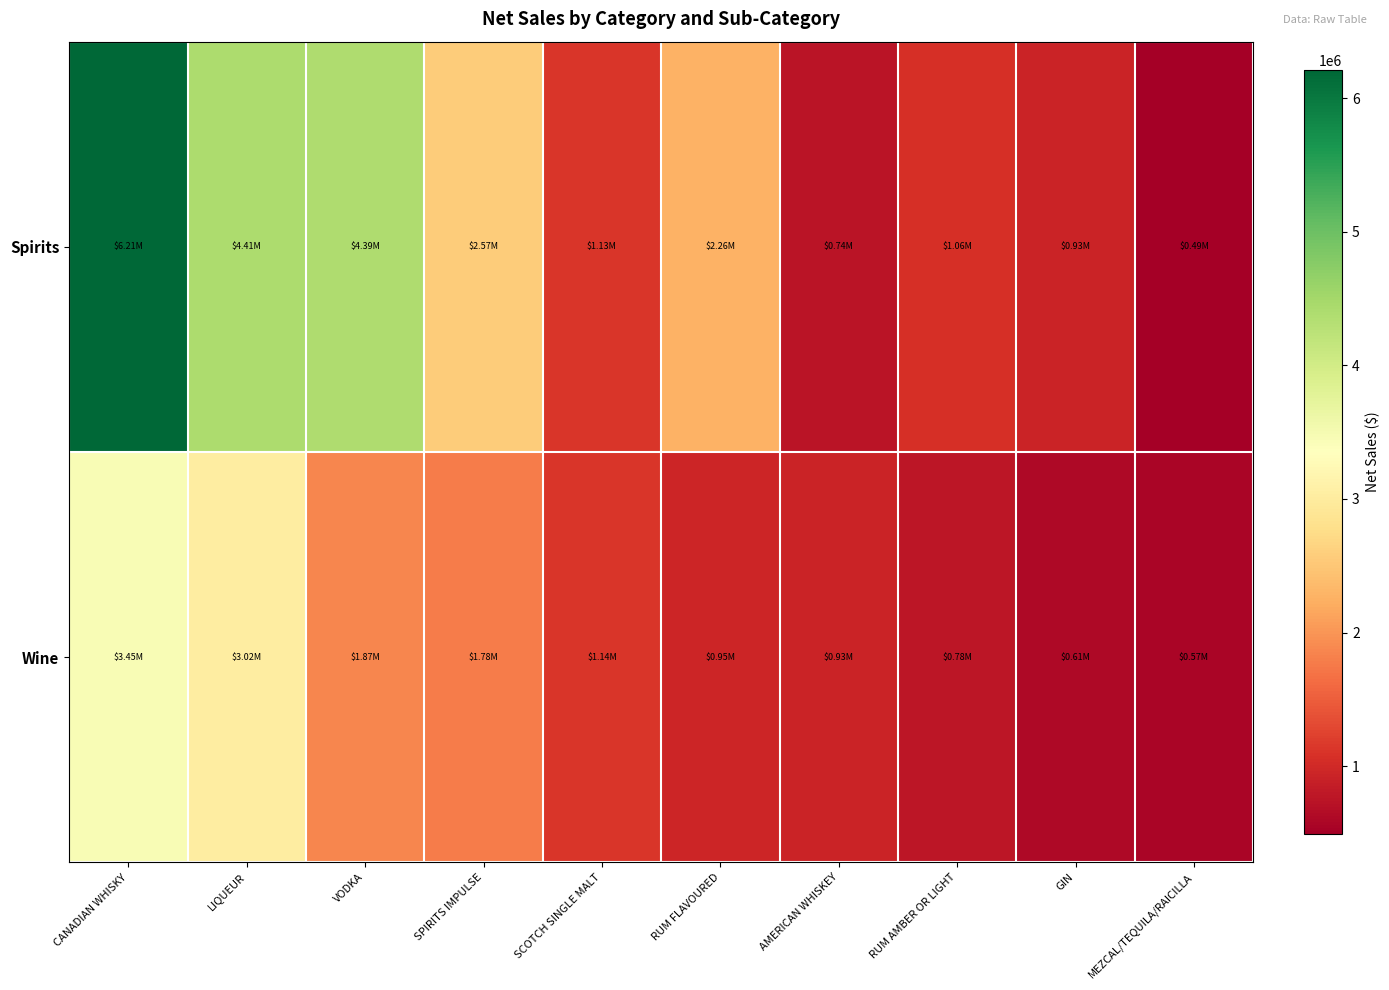

At which category is the sum across all series the highest?

CANADIAN WHISKY